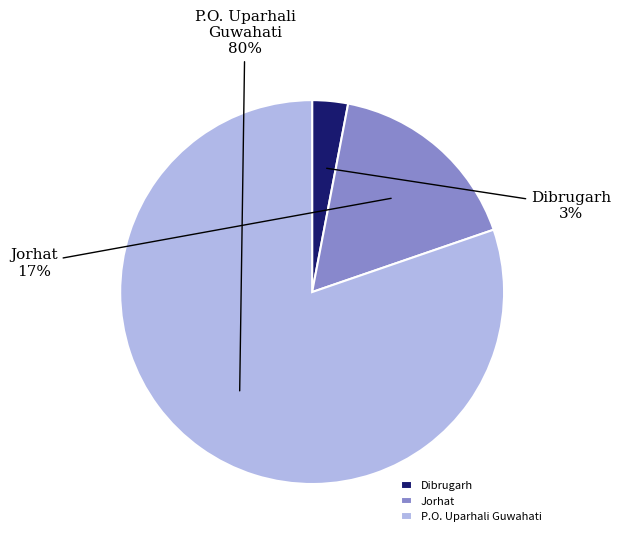

To the nearest percent, what is the difference between the largest and smallest slice percentages?

77%